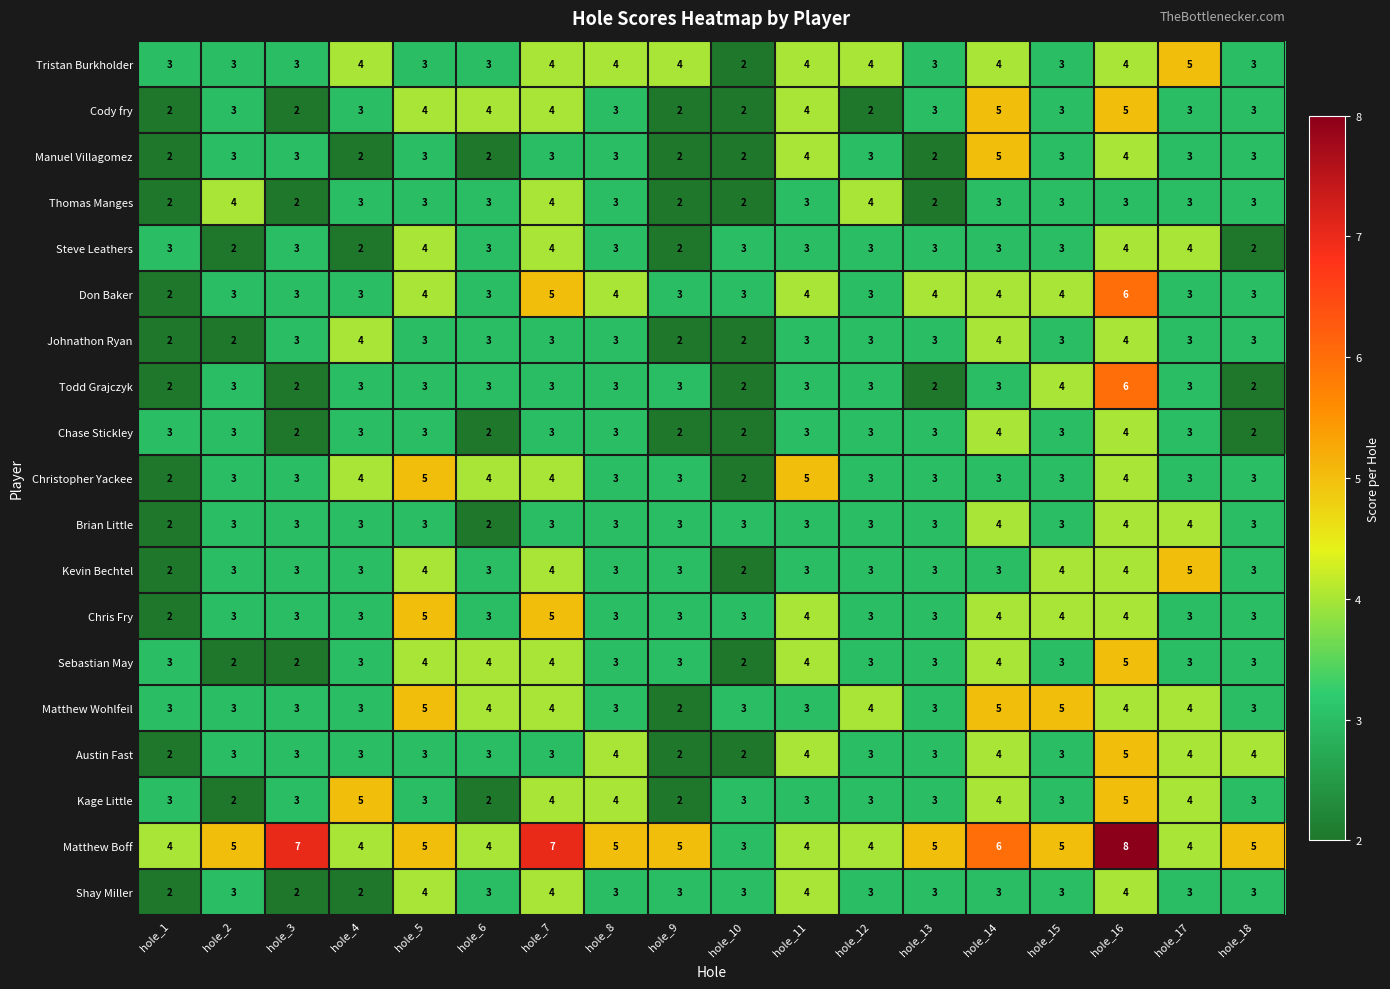

At which category is the sum across all series the highest?

hole_16